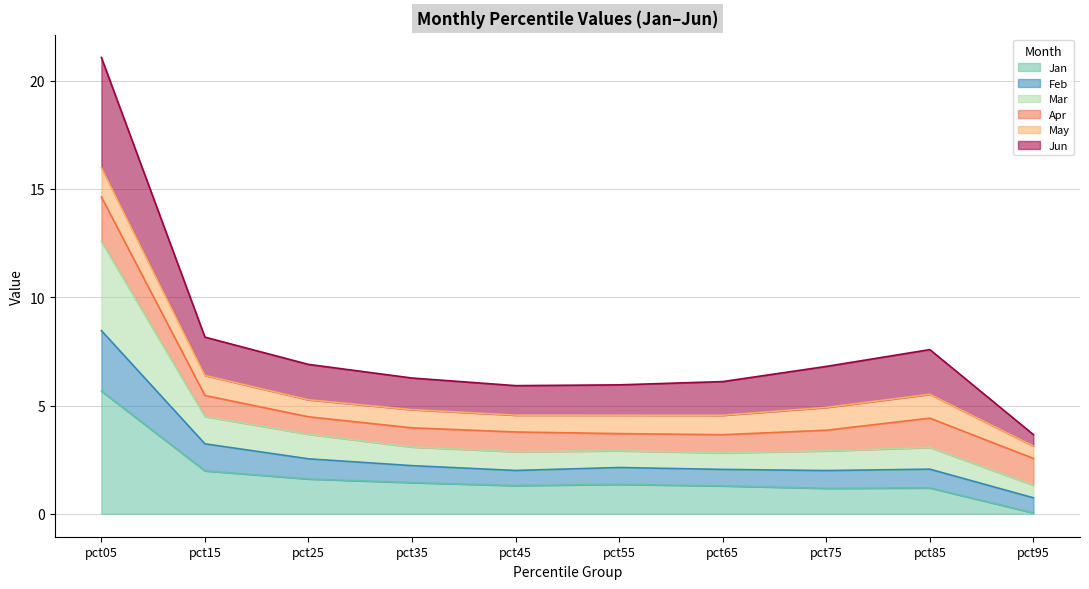

Which category has the lowest value in the Jan series?

pct95